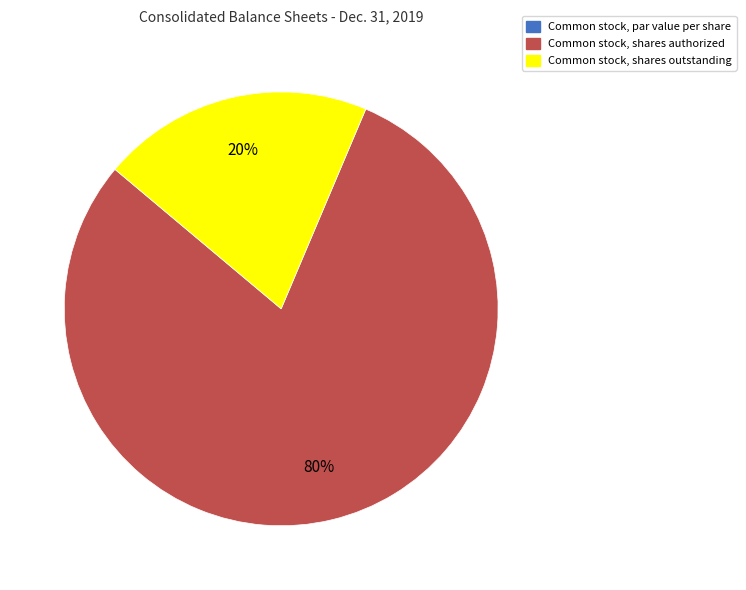

The Common stock, shares authorized slice represents 73% of the pie. True or false?

False